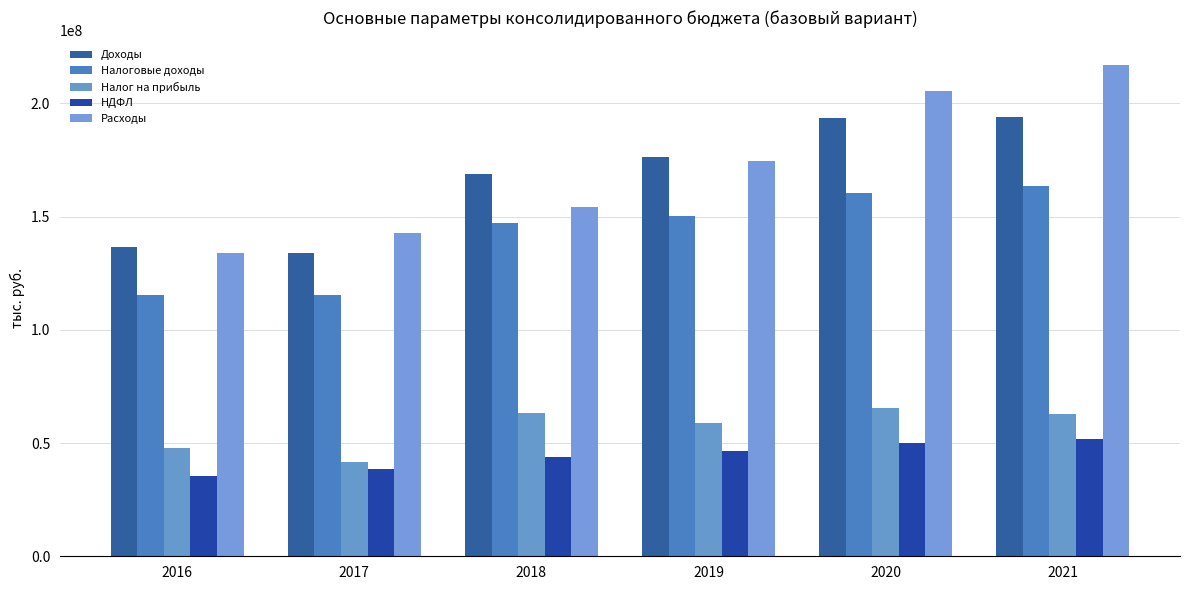

At which label does Налоговые доходы reach its peak?

2021